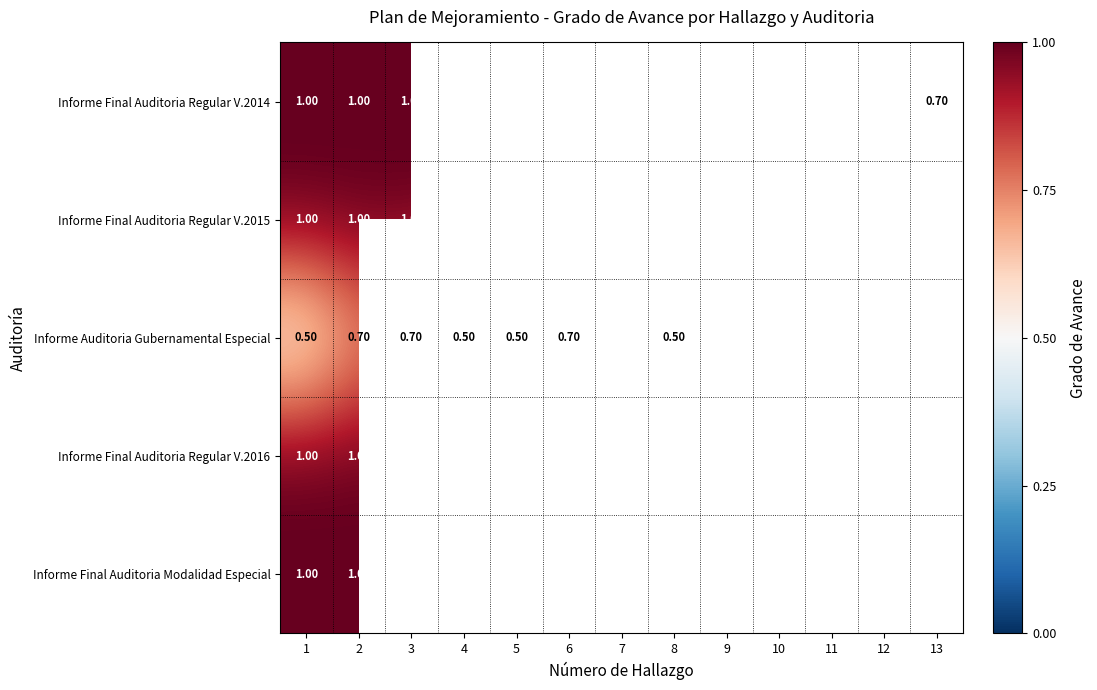

What is the smallest value displayed?

0.5